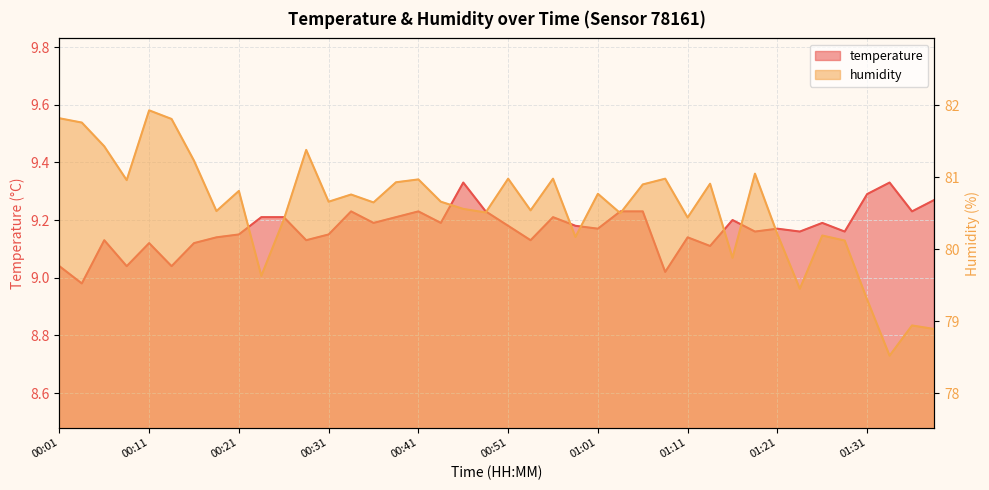

Reading left to right, list all the values displayed in this chart.

temperature: 00:01=9.0	00:03=9.0	00:06=9.1	00:08=9.0	00:11=9.1	00:13=9.0	00:16=9.1	00:18=9.1	00:21=9.2	00:23=9.2	00:26=9.2	00:28=9.1	00:31=9.2	00:33=9.2	00:36=9.2	00:38=9.2	00:41=9.2	00:43=9.2	00:46=9.3	00:48=9.2	00:51=9.2	00:53=9.1	00:56=9.2	00:58=9.2	01:01=9.2	01:03=9.2	01:06=9.2	01:08=9.0	01:11=9.1	01:13=9.1	01:16=9.2	01:18=9.2	01:21=9.2	01:23=9.2	01:26=9.2	01:28=9.2	01:31=9.3	01:33=9.3	01:36=9.2	01:38=9.3
humidity: 00:01=81.8	00:03=81.8	00:06=81.4	00:08=81.0	00:11=81.9	00:13=81.8	00:16=81.2	00:18=80.5	00:21=80.8	00:23=79.6	00:26=80.4	00:28=81.4	00:31=80.7	00:33=80.8	00:36=80.7	00:38=80.9	00:41=81.0	00:43=80.7	00:46=80.6	00:48=80.5	00:51=81.0	00:53=80.5	00:56=81.0	00:58=80.2	01:01=80.8	01:03=80.5	01:06=80.9	01:08=81.0	01:11=80.4	01:13=80.9	01:16=79.9	01:18=81.0	01:21=80.2	01:23=79.5	01:26=80.2	01:28=80.1	01:31=79.3	01:33=78.5	01:36=78.9	01:38=78.9